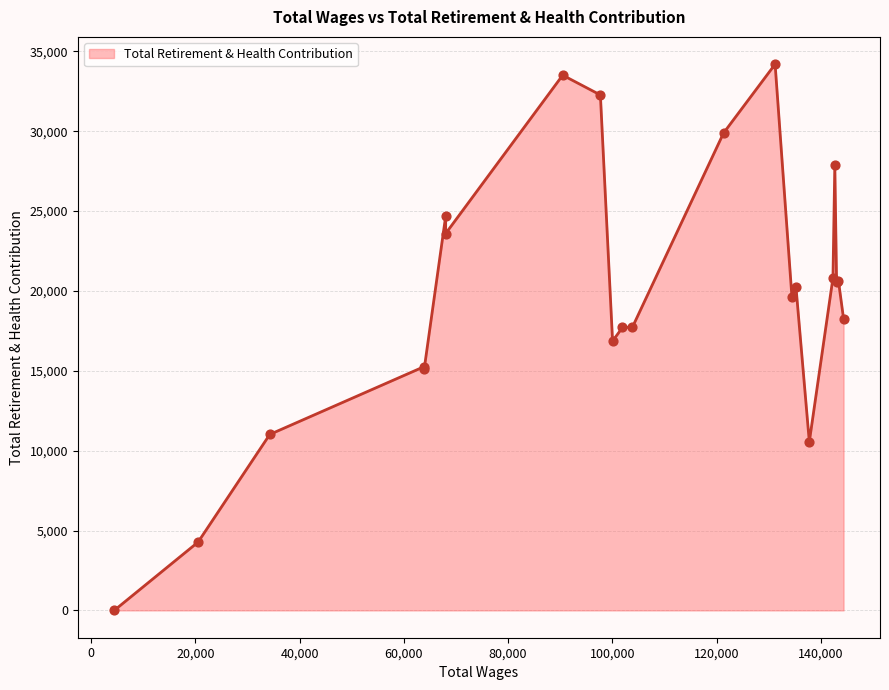

Between 90484.0 and 142329.0, which is larger?

90484.0